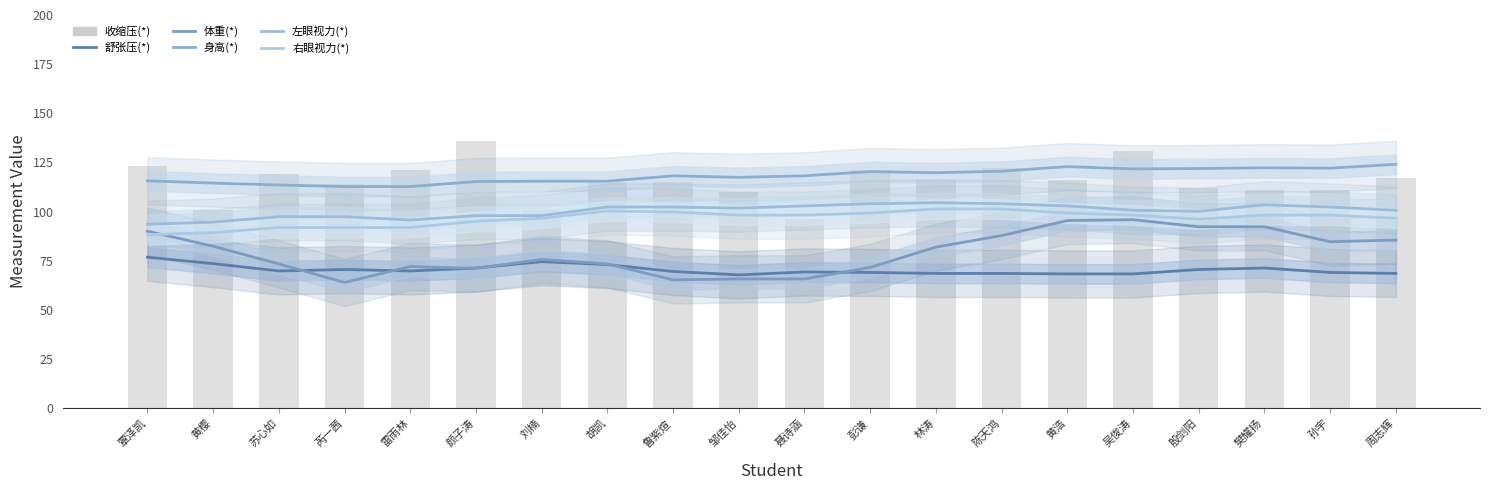

True or false: 收缩压(*) has a value of 67.6 at 樊耀扬.

False